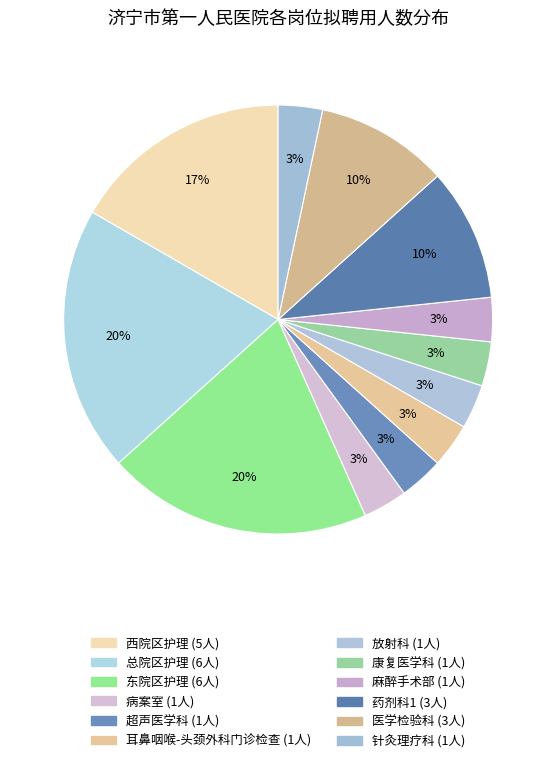

To the nearest percent, what is the difference between the 总院区护理 and 西院区护理 slice percentages?

3%